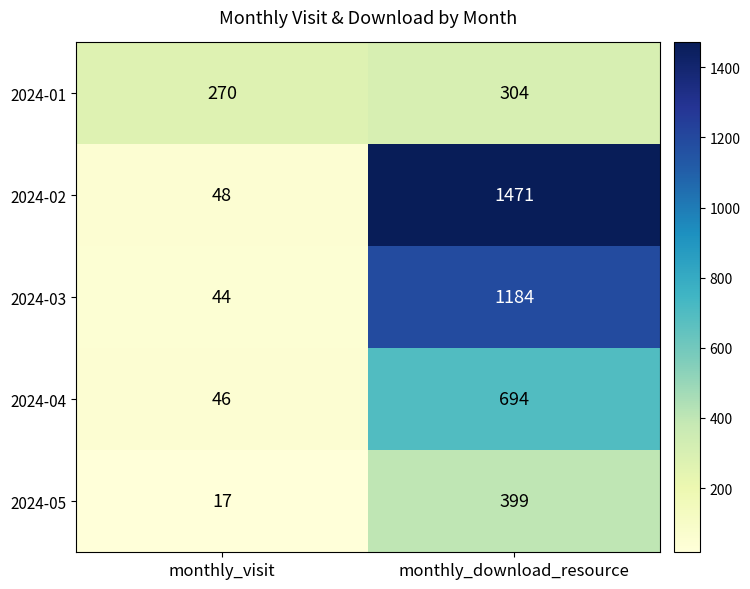

Rank the series at monthly_visit from lowest to highest value.

2024-05, 2024-03, 2024-04, 2024-02, 2024-01